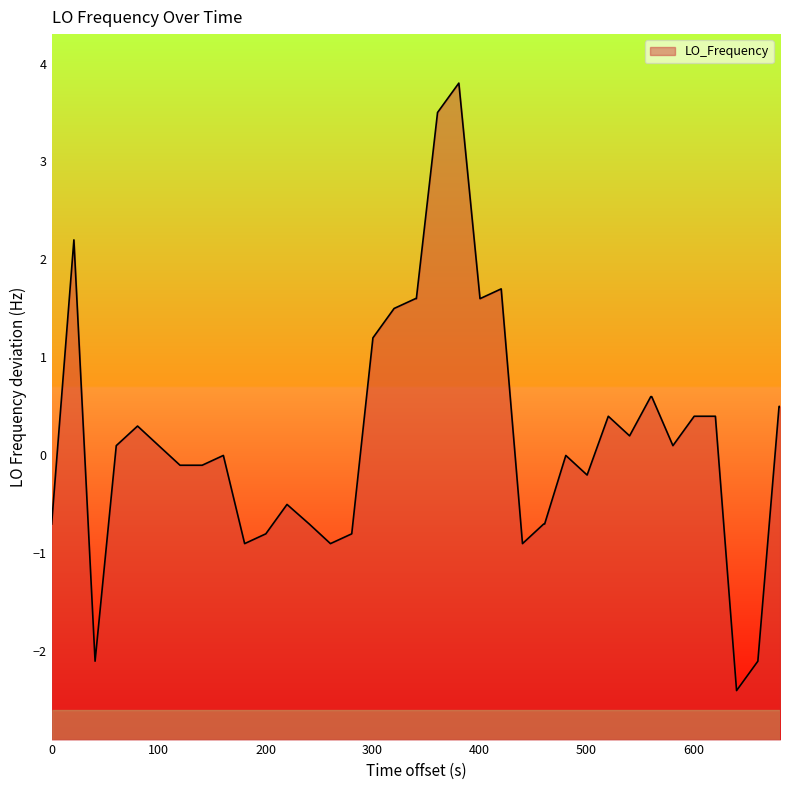

How many values exceed 0?

21